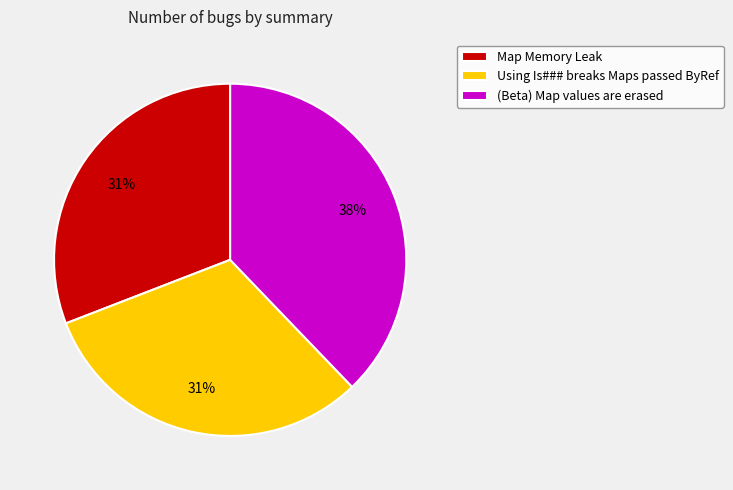

What percentage is the (Beta) Map values are erased slice, to the nearest percent?

38%